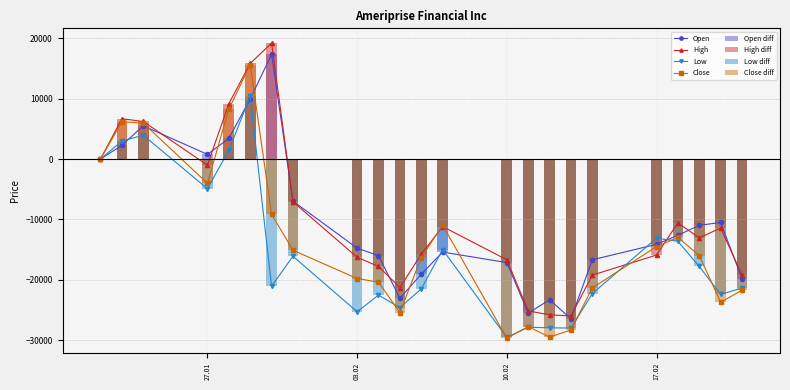

At 22.01.2025, list the series in order from smallest to largest.

Open, High, Low, Close